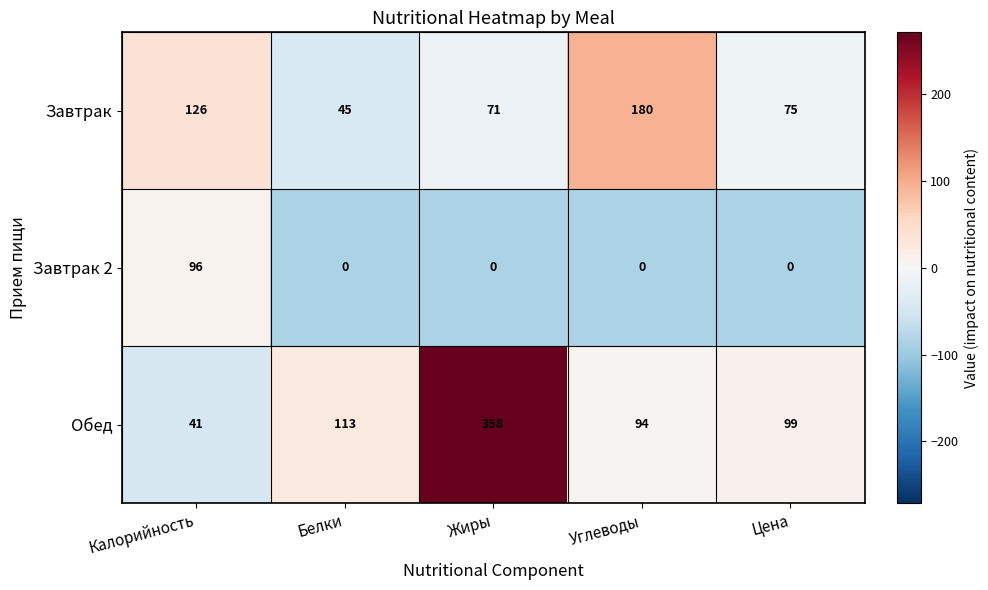

Which series has the largest total across all categories?

Обед